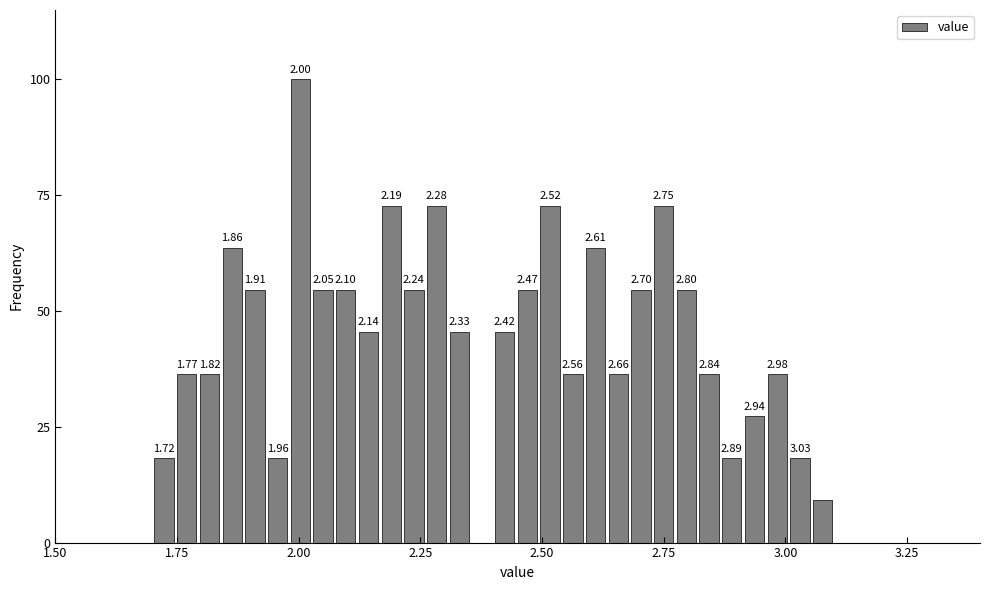

Read against the x-axis, roughly where is the centre of the tallest bar?

2.00